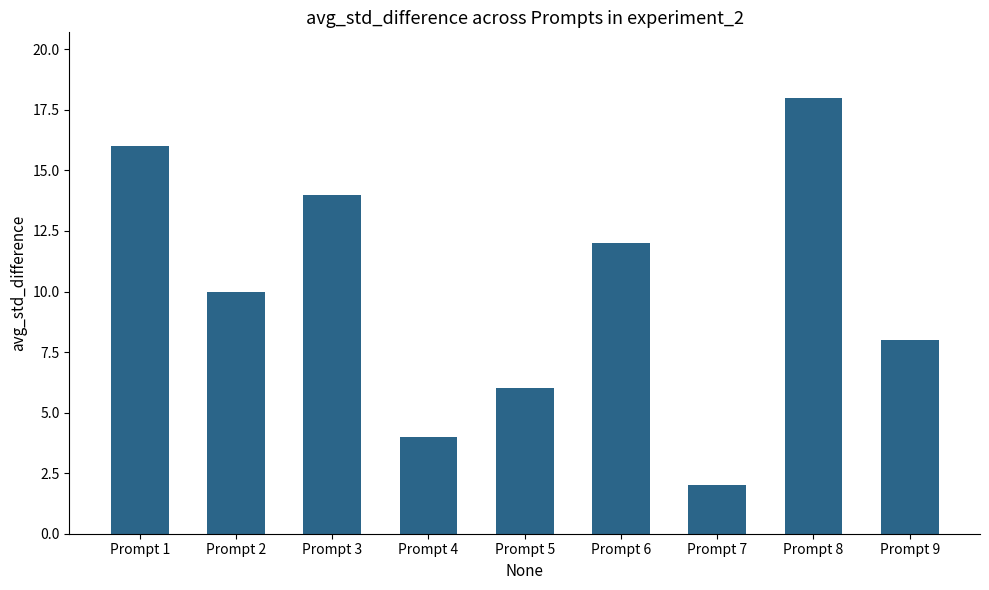

What is the value of the 5th bar from the left?

6